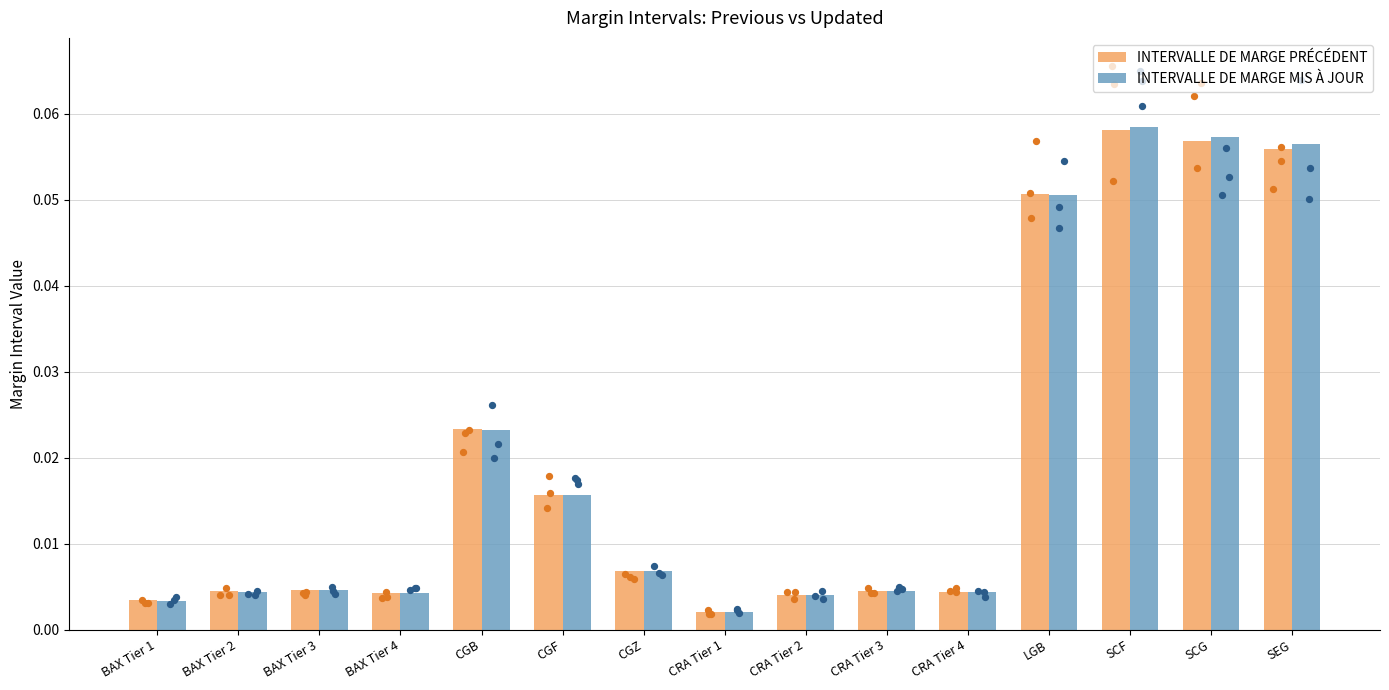

Which series has the largest total across all categories?

INTERVALLE DE MARGE MIS À JOUR